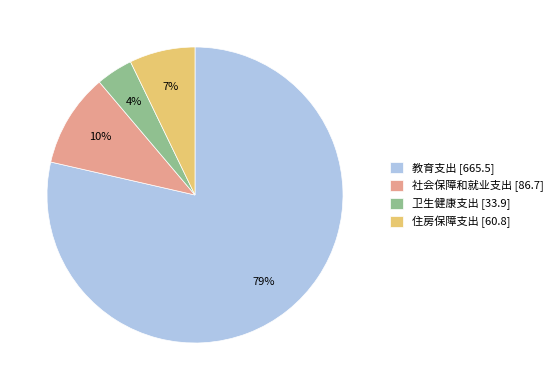

To the nearest percent, what is the difference between the largest and smallest slice percentages?

75%